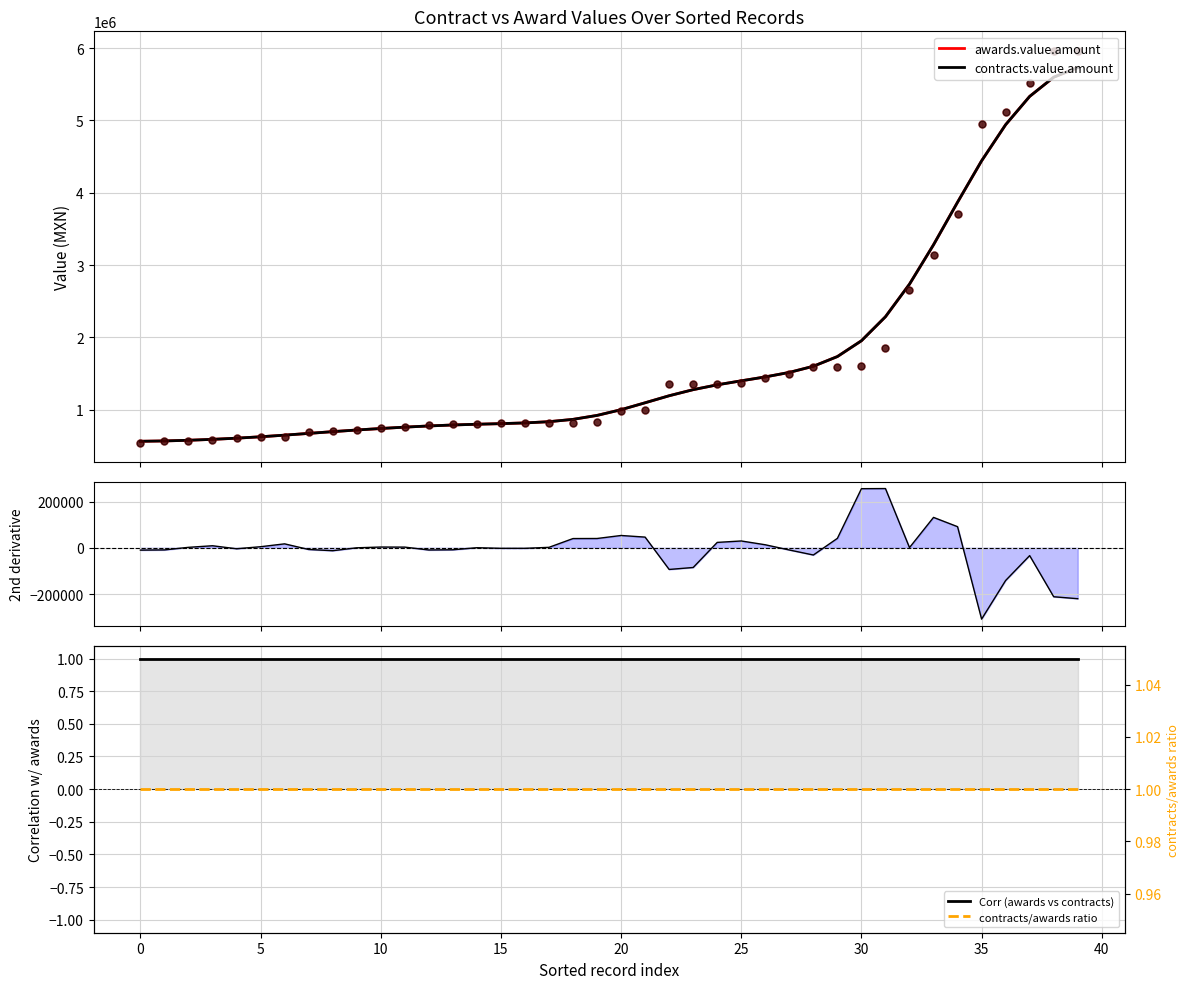

At how many categories does at least one series exceed 457783?

40